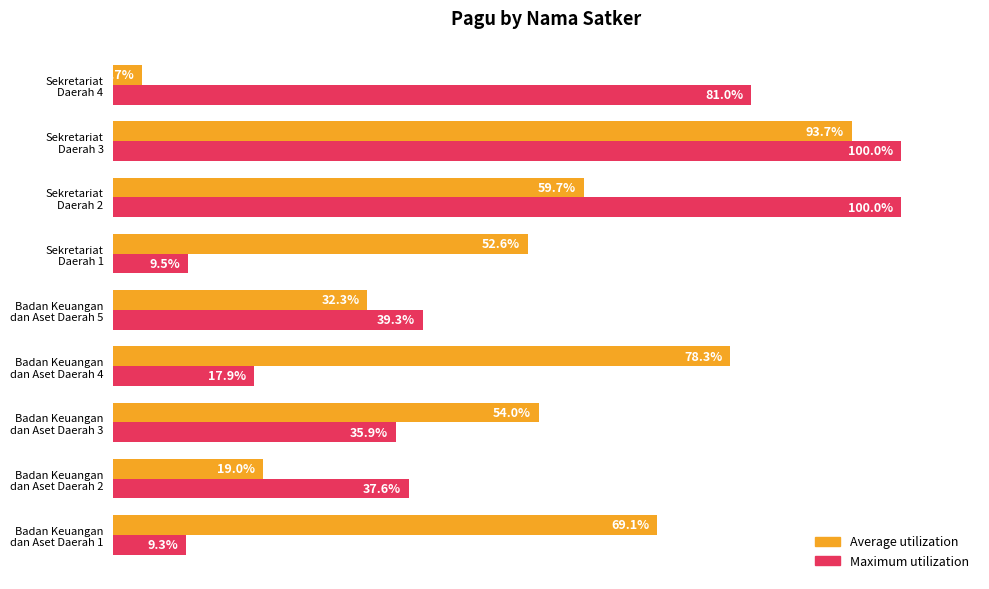

List the series in order of their overall mean, lowest first.

Maximum utilization, Average utilization